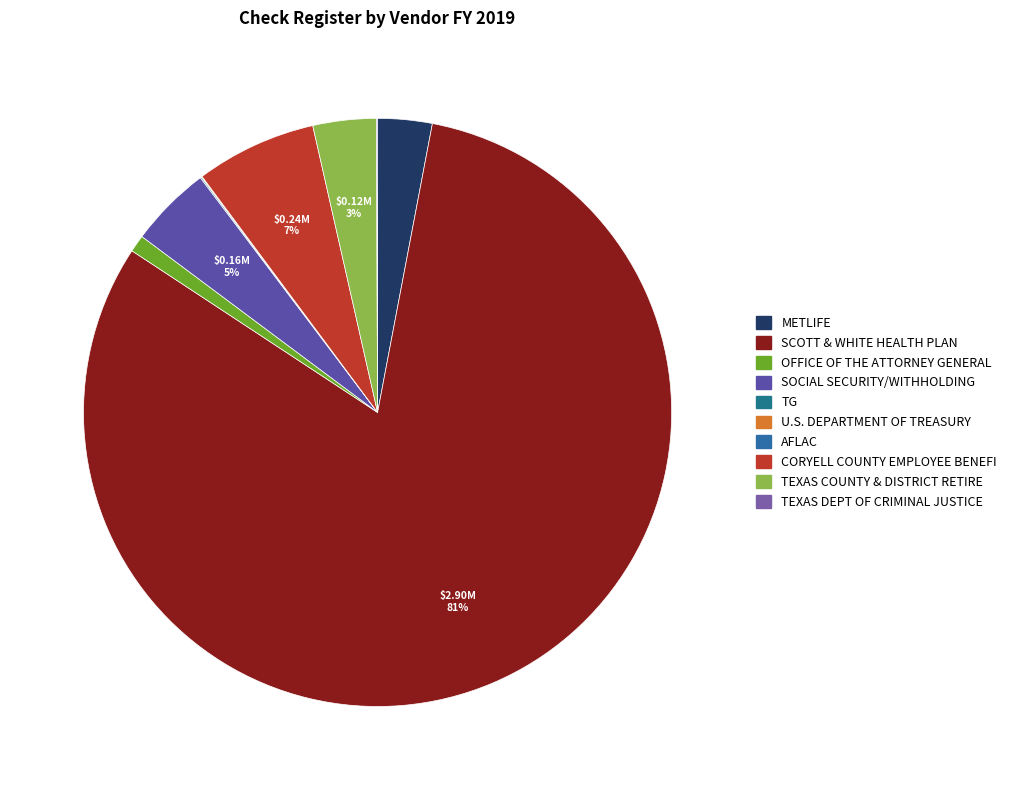

The CORYELL COUNTY EMPLOYEE BENEFI slice represents 7% of the pie. True or false?

True